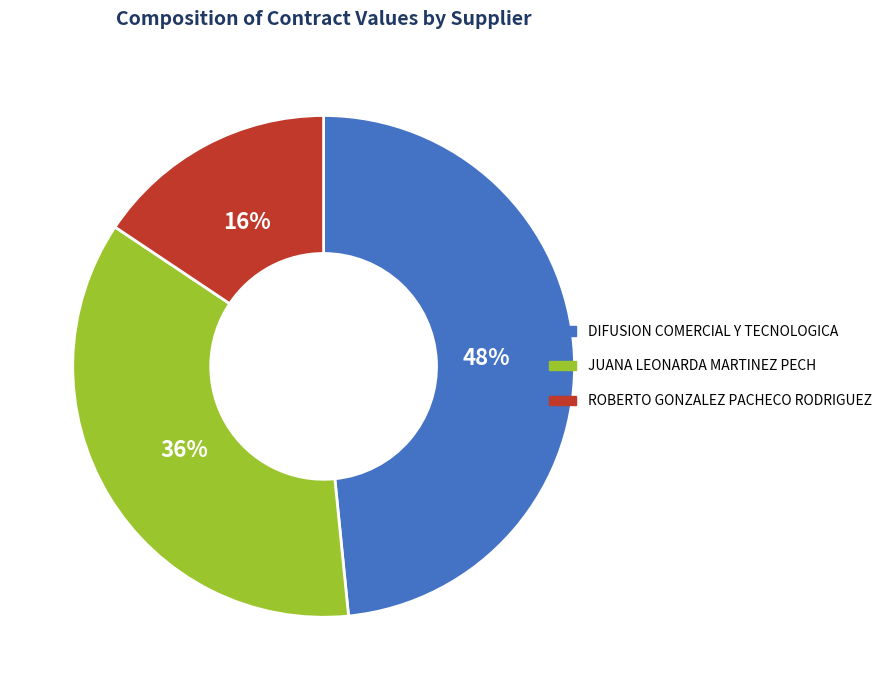

To the nearest percent, what is the average slice percentage?

33%